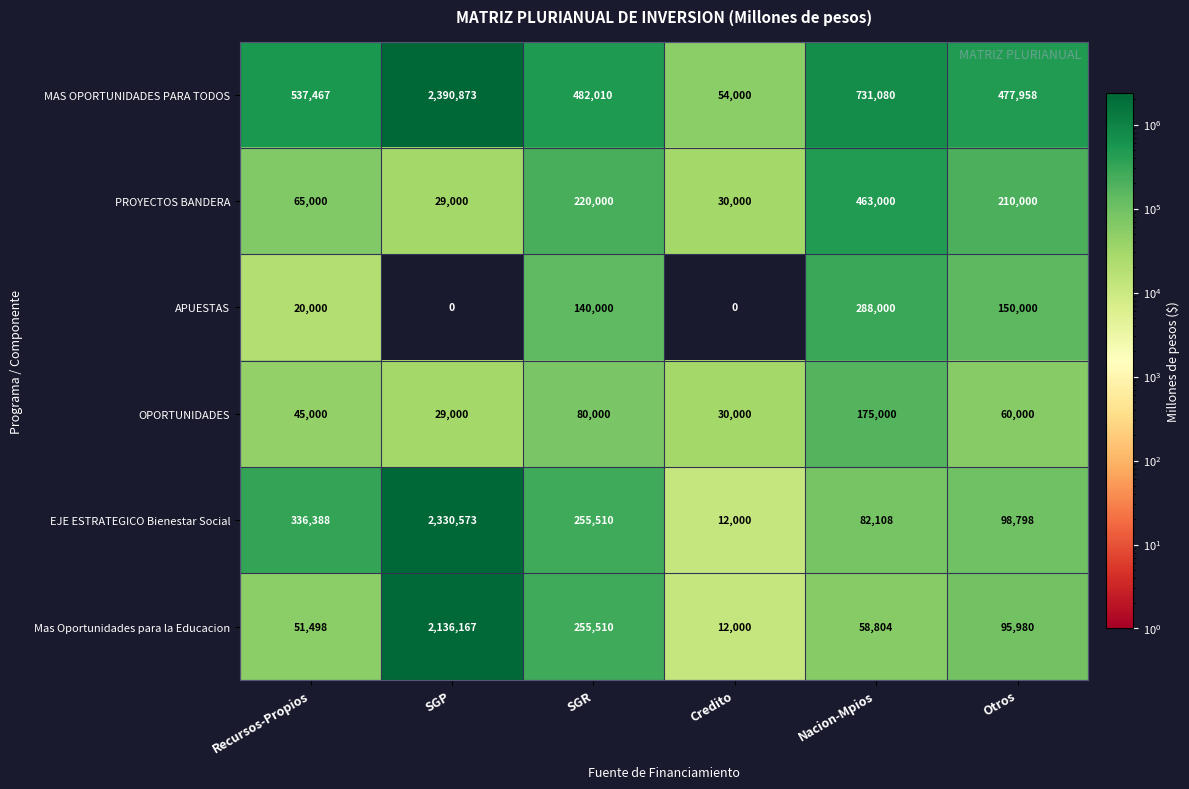

List the labels in order of Mas Oportunidades para la Educacion value, largest first.

SGP, SGR, Otros, Nacion-Mpios, Recursos-Propios, Credito